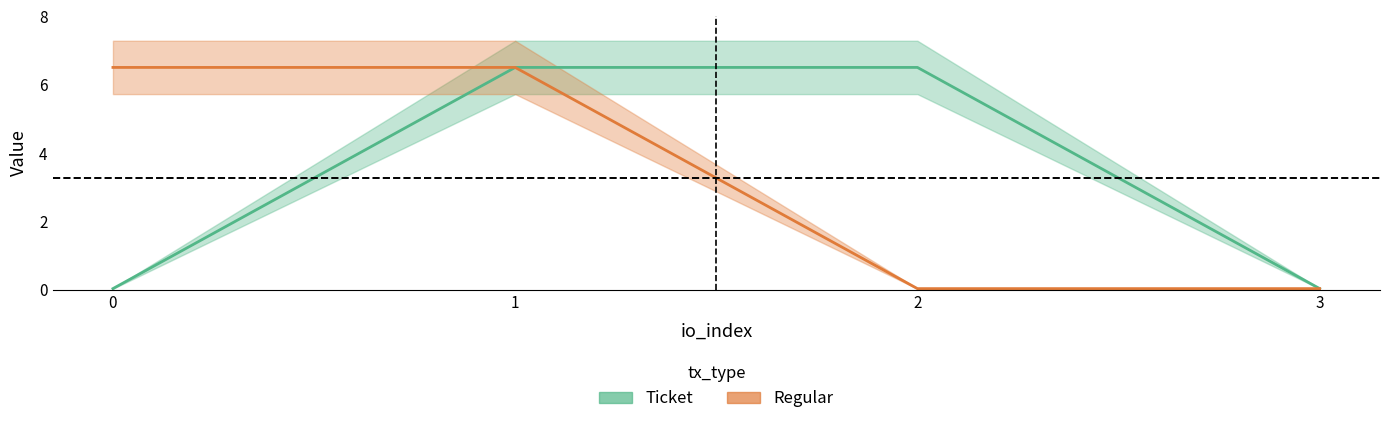

How many lines are shown in the chart?

2